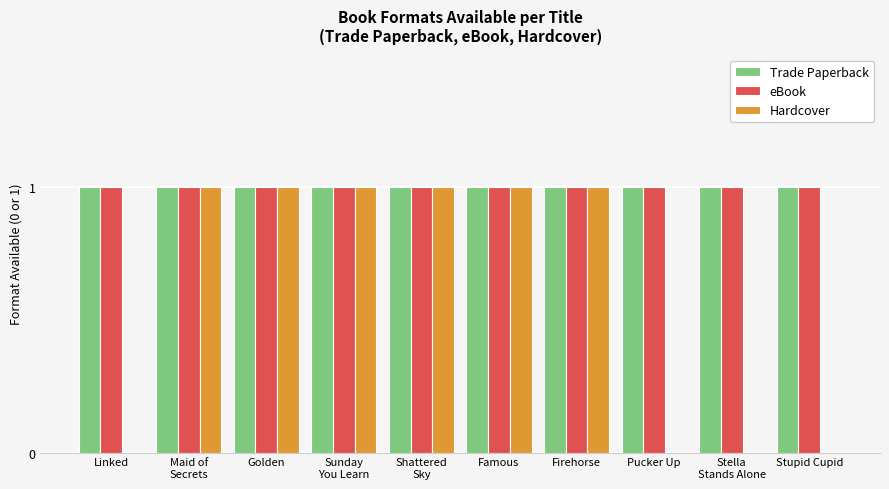

The Trade Paperback series shows 1 at Firehorse. True or false?

True